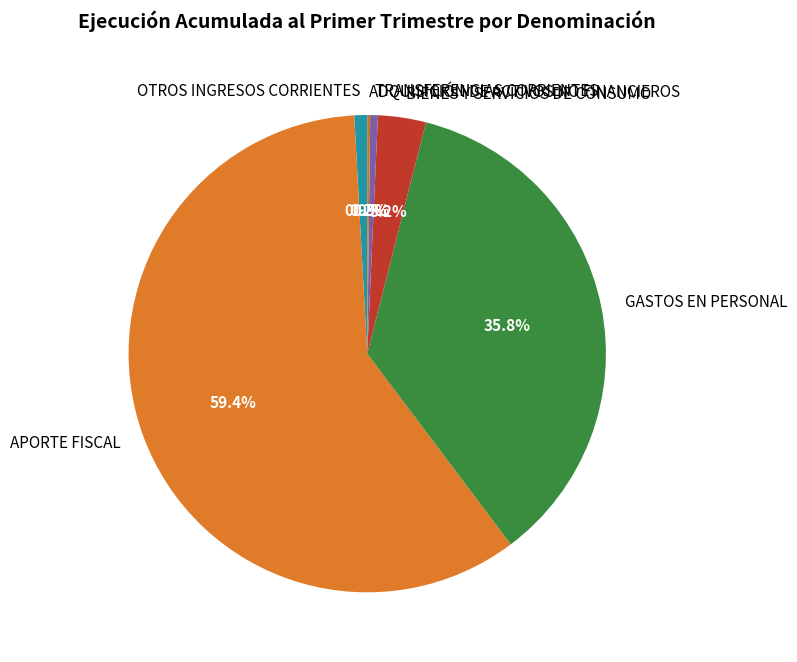

Approximately how many times larger is the value at GASTOS EN PERSONAL compared to OTROS INGRESOS CORRIENTES?

41.1